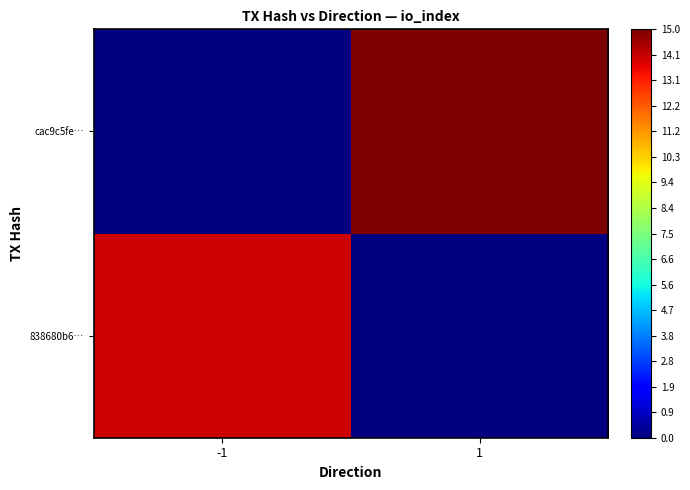

List the labels in order of 838680b6… value, smallest first.

-1, 1